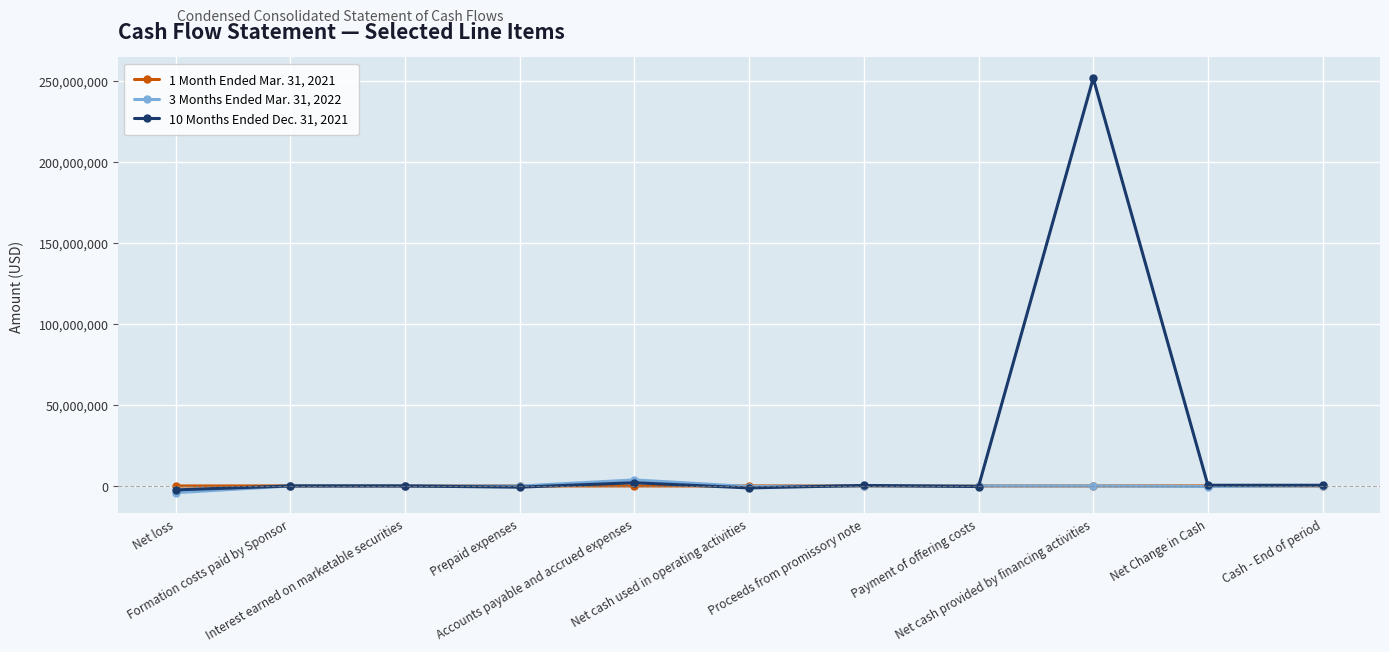

True or false: 1 Month Ended Mar. 31, 2021 has more than 0 interior local peaks.

True